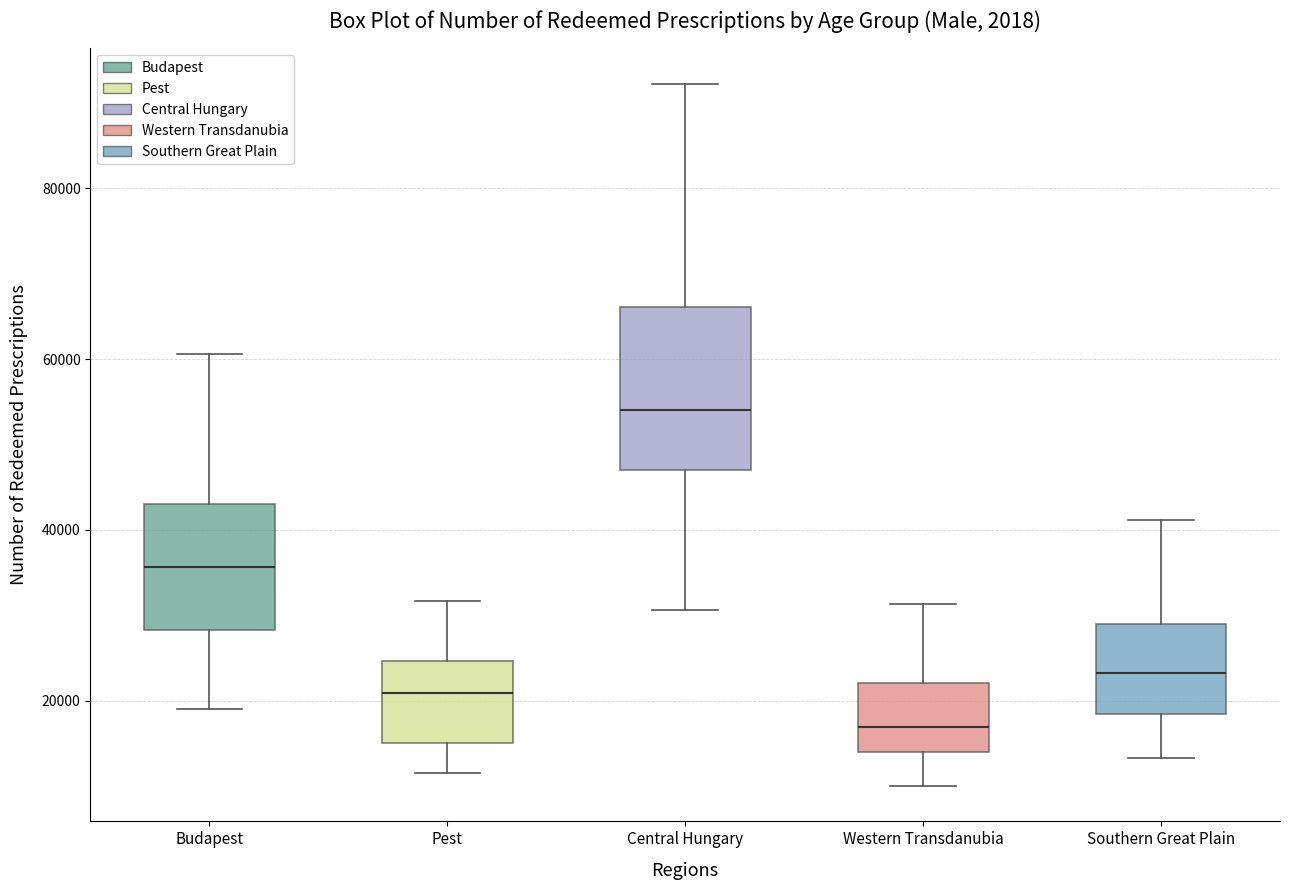

Reading left to right, read every box against the y-axis: the position of its median line, the range the box covers, and the ends of its whiskers. The values are not printed on the chart, so give them approximately, as read against the axis.

Budapest: median 36000, box 28000 to 44000, whiskers 20000 to 60000
Pest: median 20000, box 16000 to 24000, whiskers 12000 to 32000
Central Hungary: median 54000, box 48000 to 66000, whiskers 30000 to 92000
Western Transdanubia: median 16000, box 14000 to 22000, whiskers 10000 to 32000
Southern Great Plain: median 24000, box 18000 to 28000, whiskers 14000 to 42000